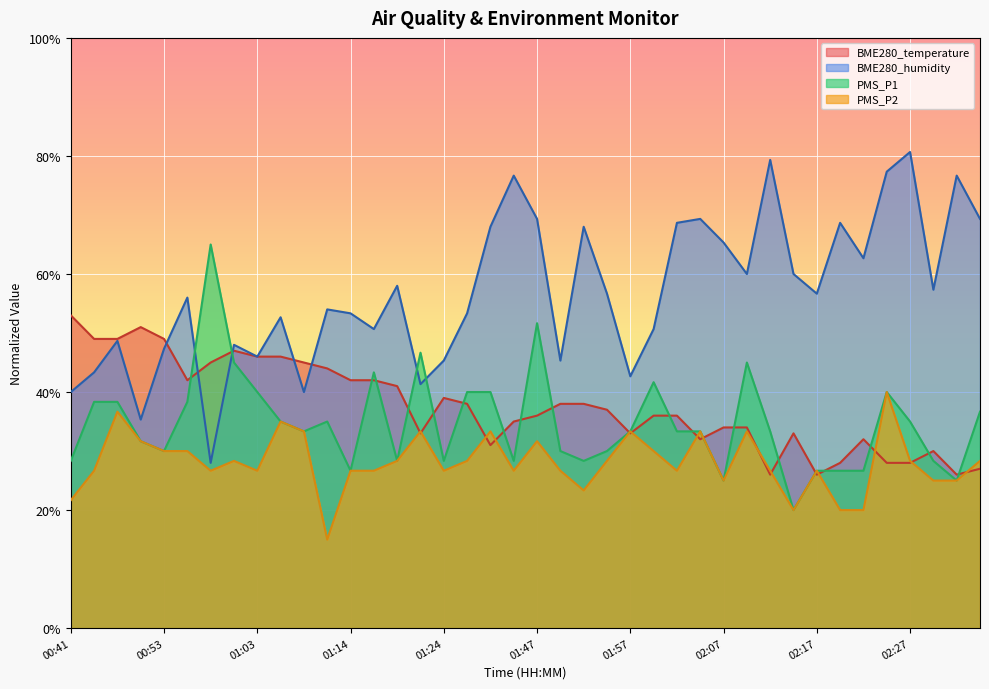

List the series in order of their peak value, lowest first.

PMS_P2, BME280_temperature, PMS_P1, BME280_humidity